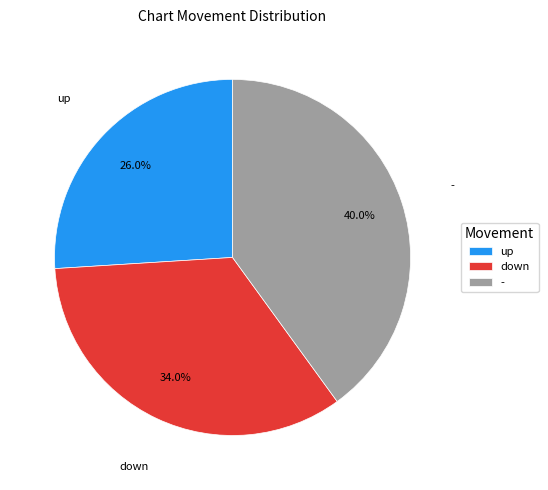

Is the sum of - and down greater than half?

Yes